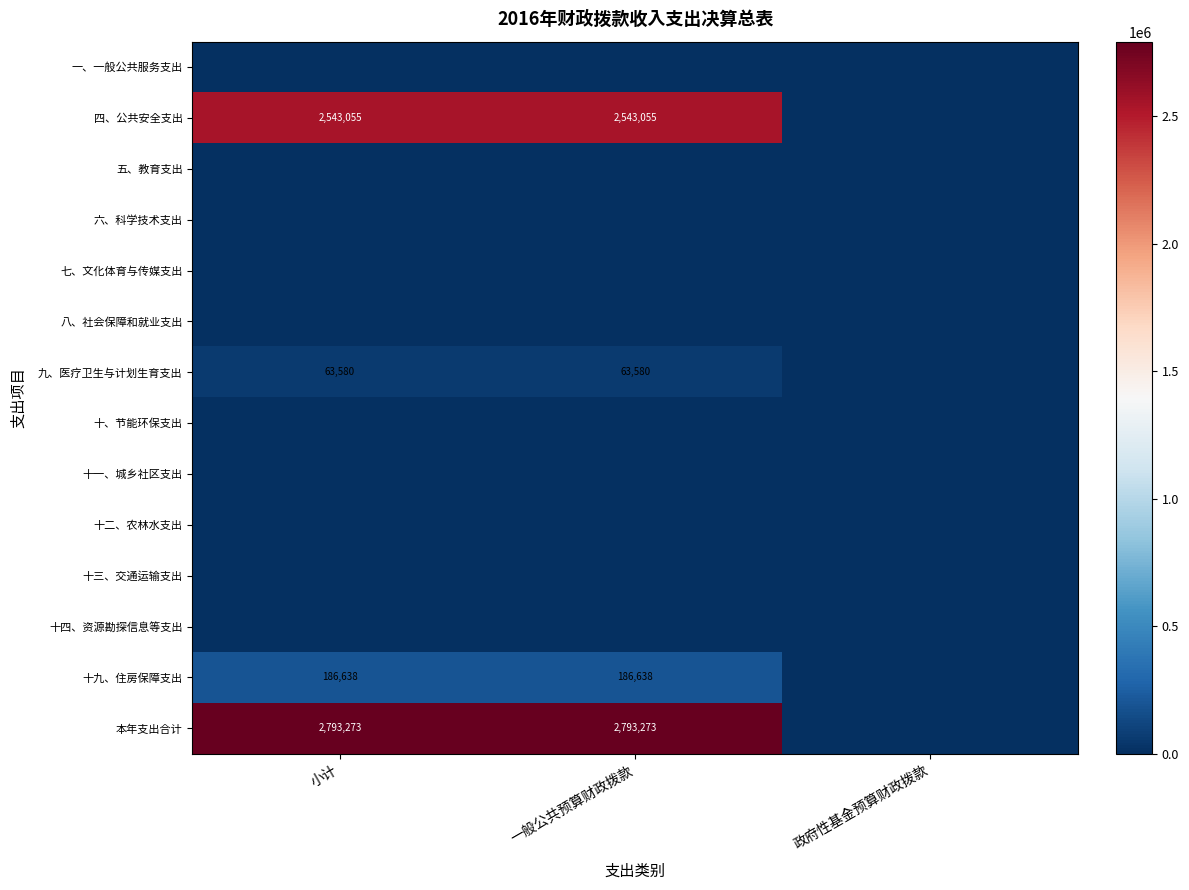

Which series has the largest total across all categories?

本年支出合计